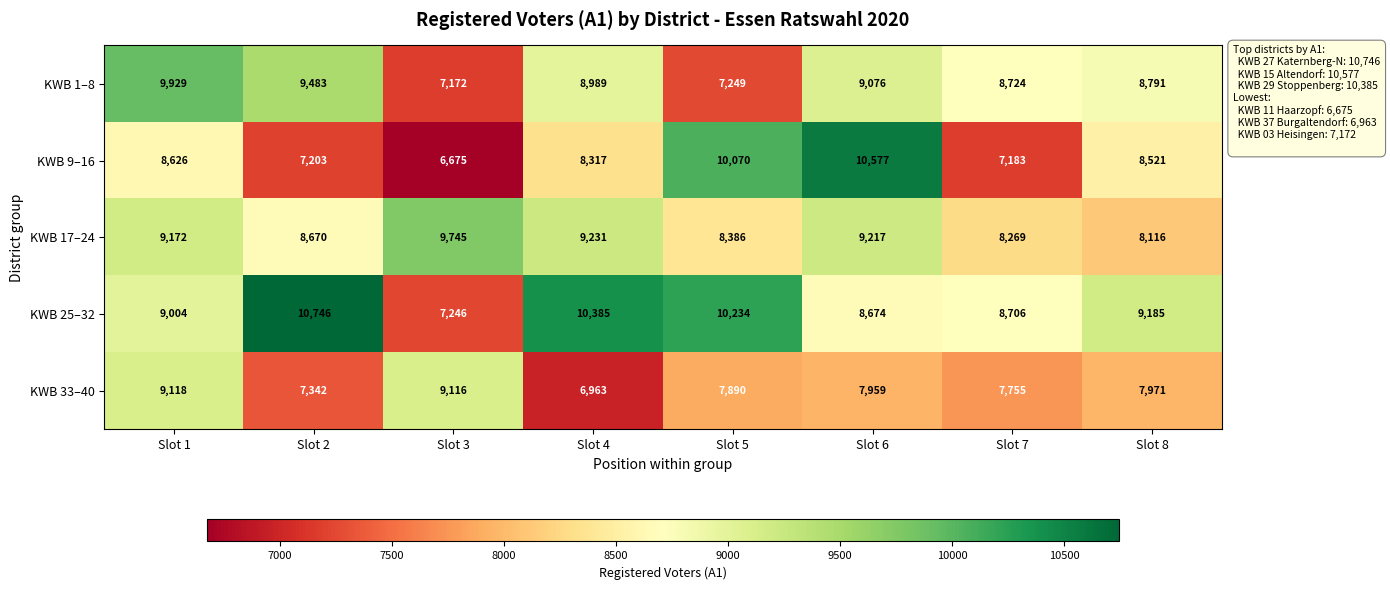

Is it true that KWB 1–8 equals 5266 at Slot 6?

False